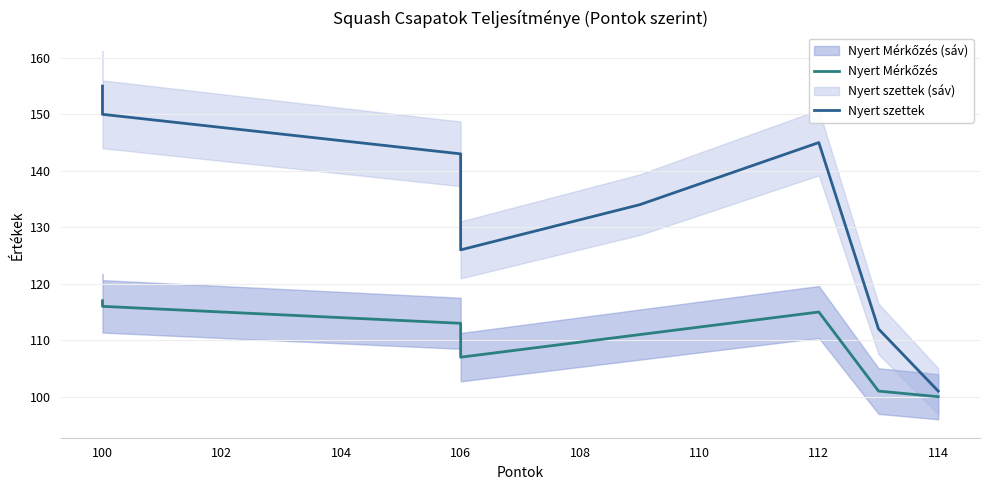

True or false: Nyert Mérkőzés and Nyert szettek intersect in this chart.

False